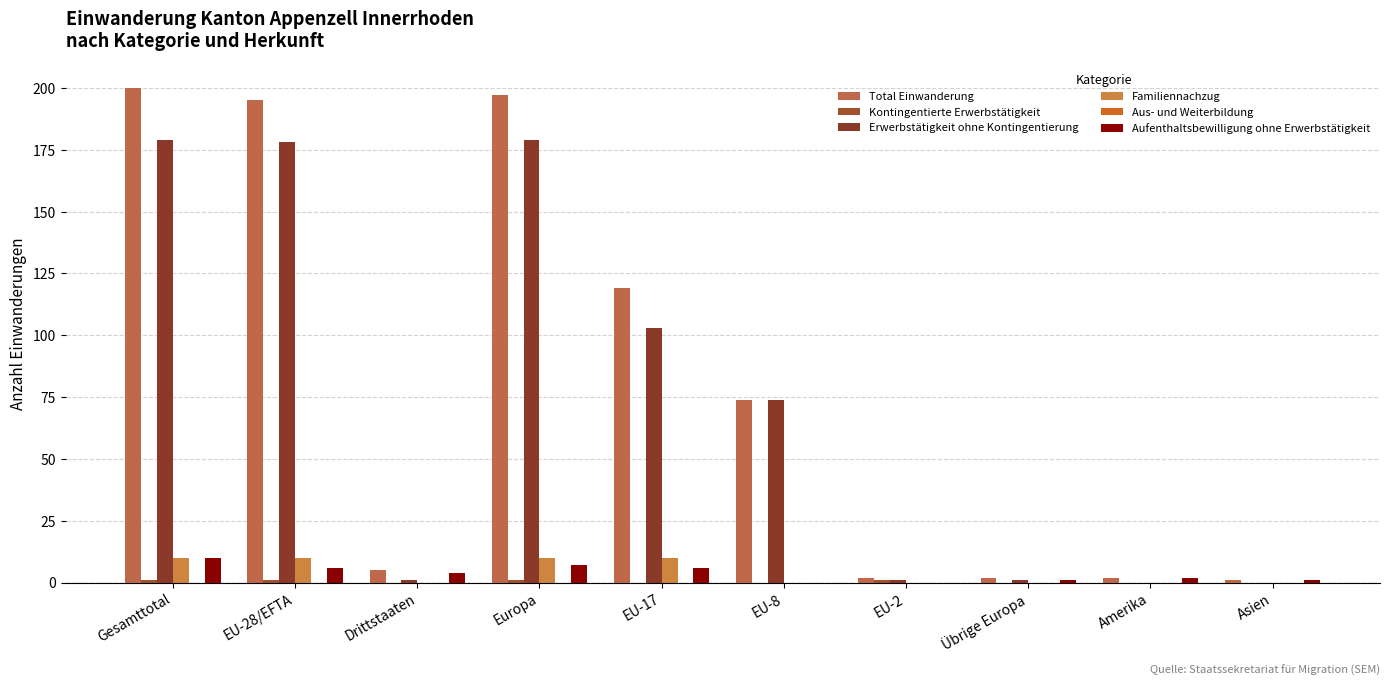

At how many categories does at least one series exceed 170?

3